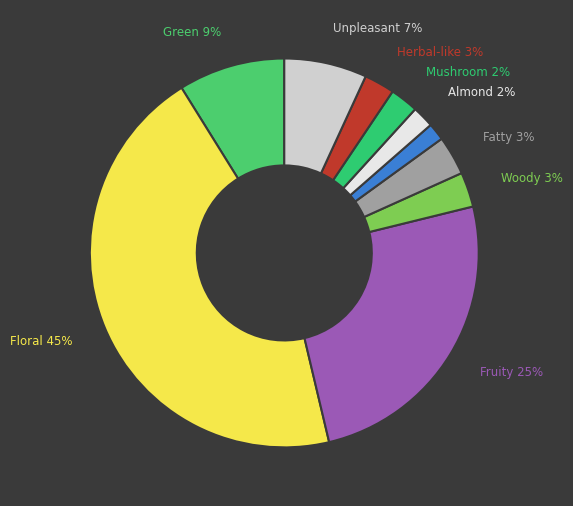

To the nearest percent, what is the difference between the largest and smallest slice percentages?

43%